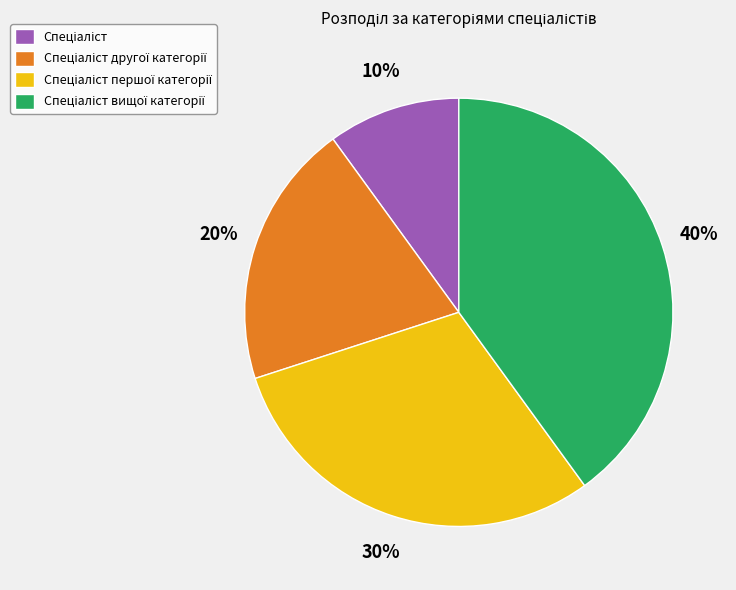

To the nearest percent, what is the average slice percentage?

25%